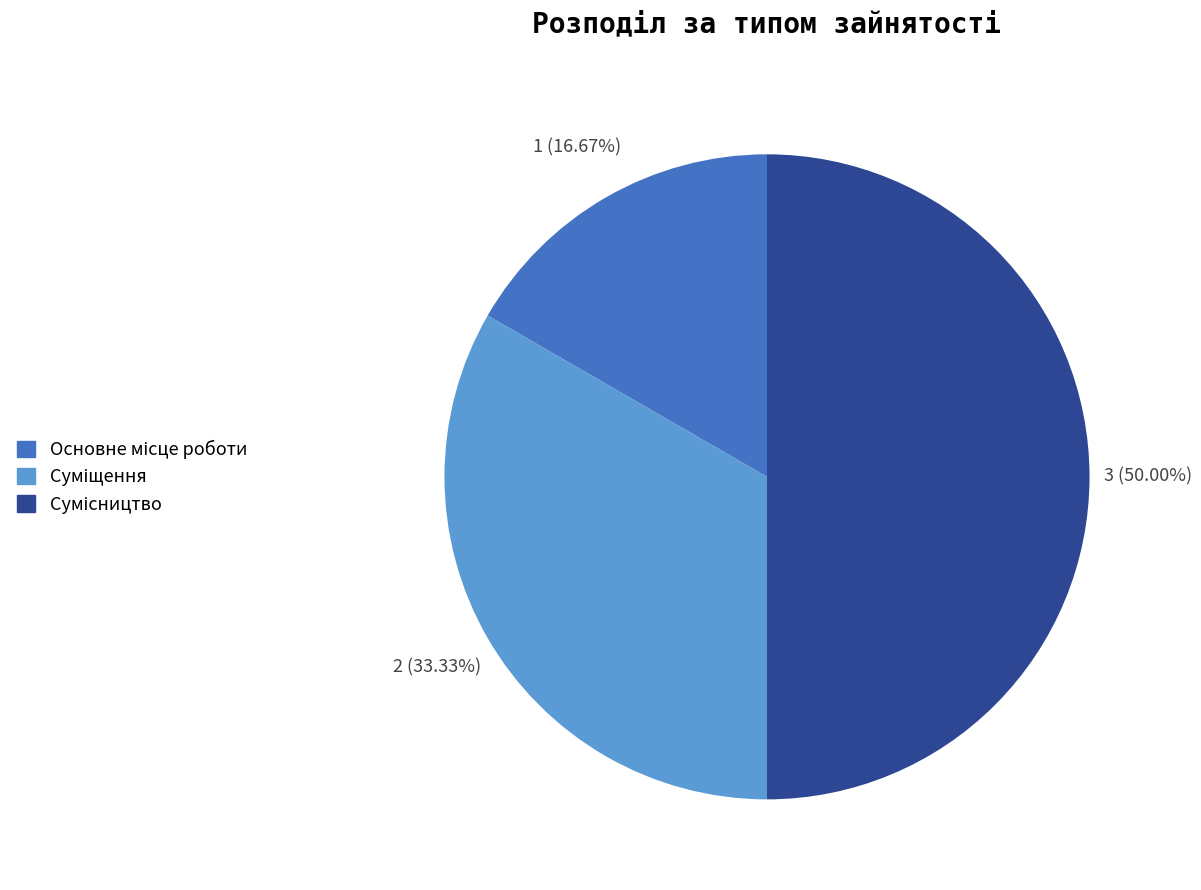

What portion of the pie excludes Сумісництво?

50.0%